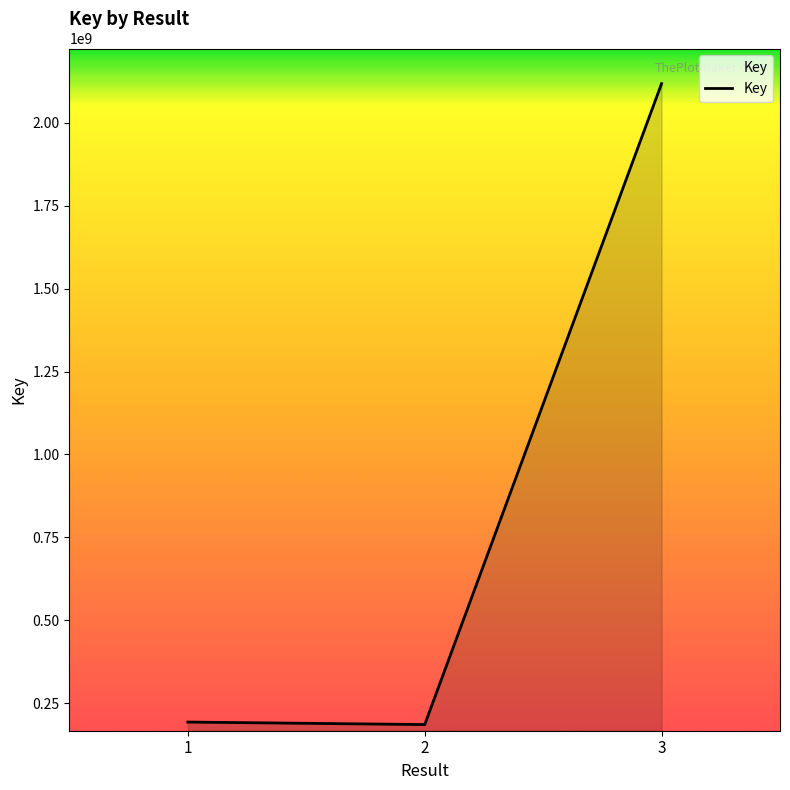

Does the chart have visible grid lines?

No